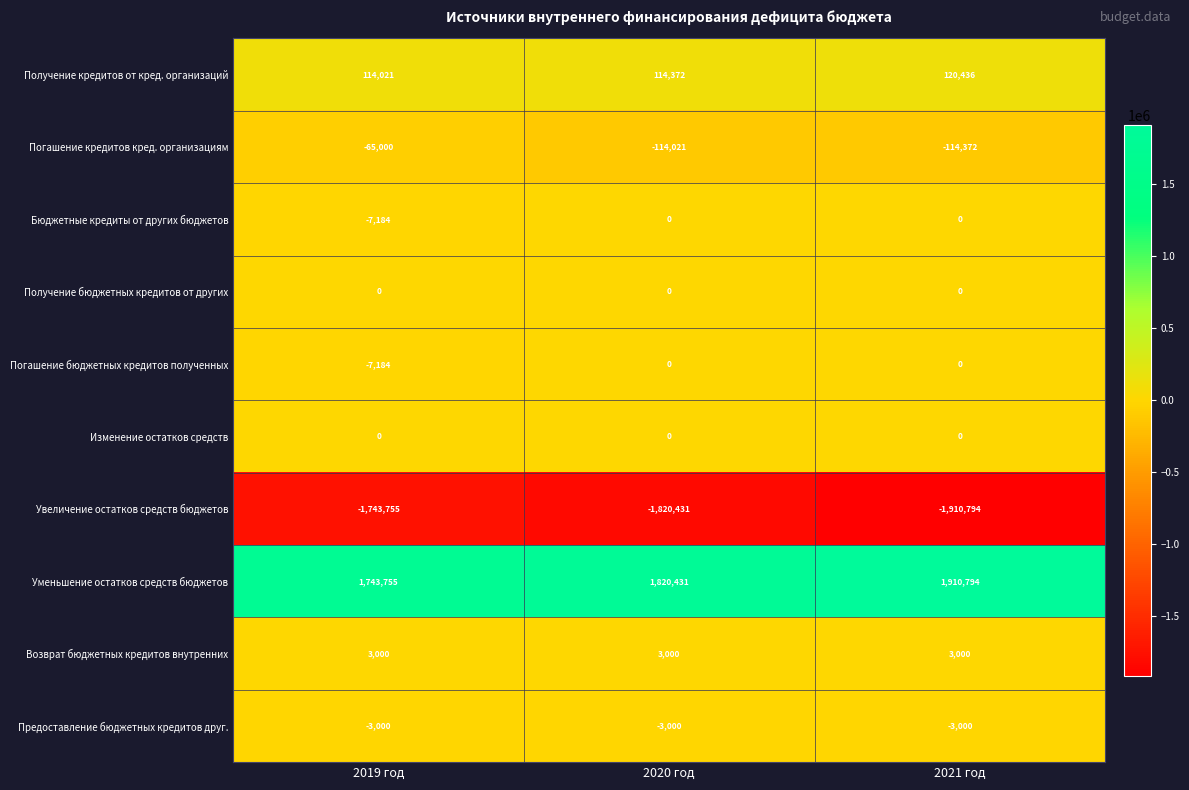

True or false: Погашение бюджетных кредитов полученных has a value of 2240 at 2020 год.

False